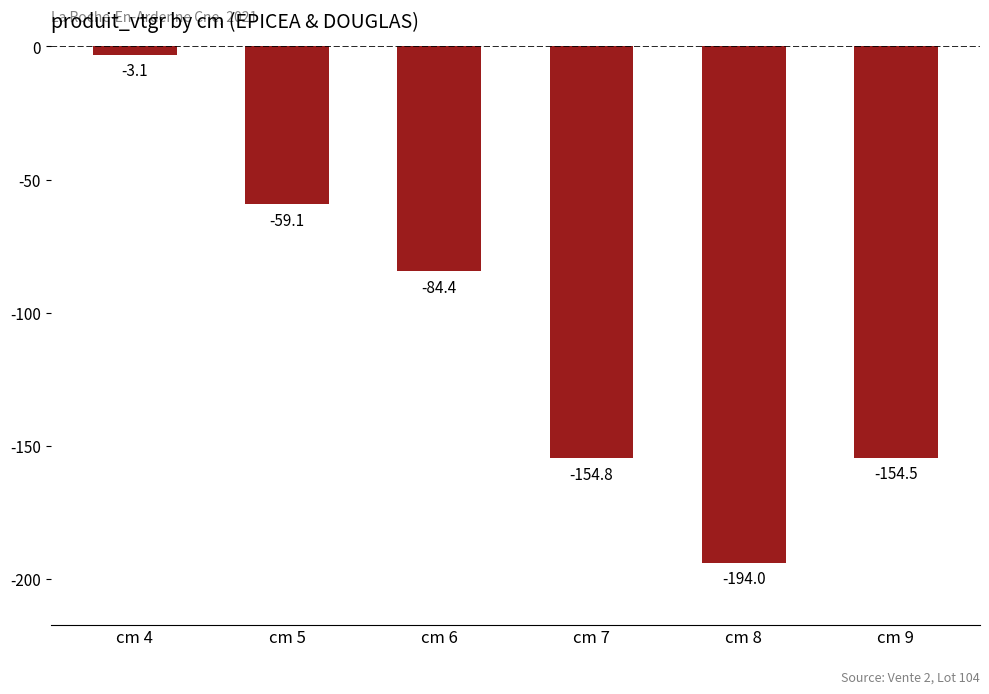

What is the maximum value shown in the chart?

-3.1